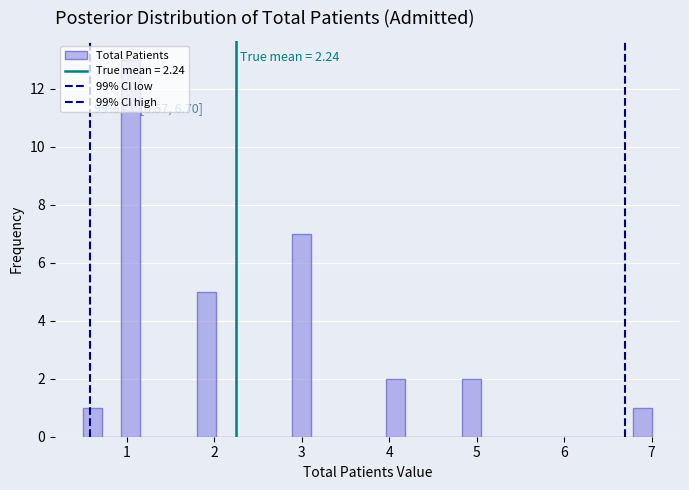

Read against the x-axis, roughly where is the centre of the tallest bar?

1.0